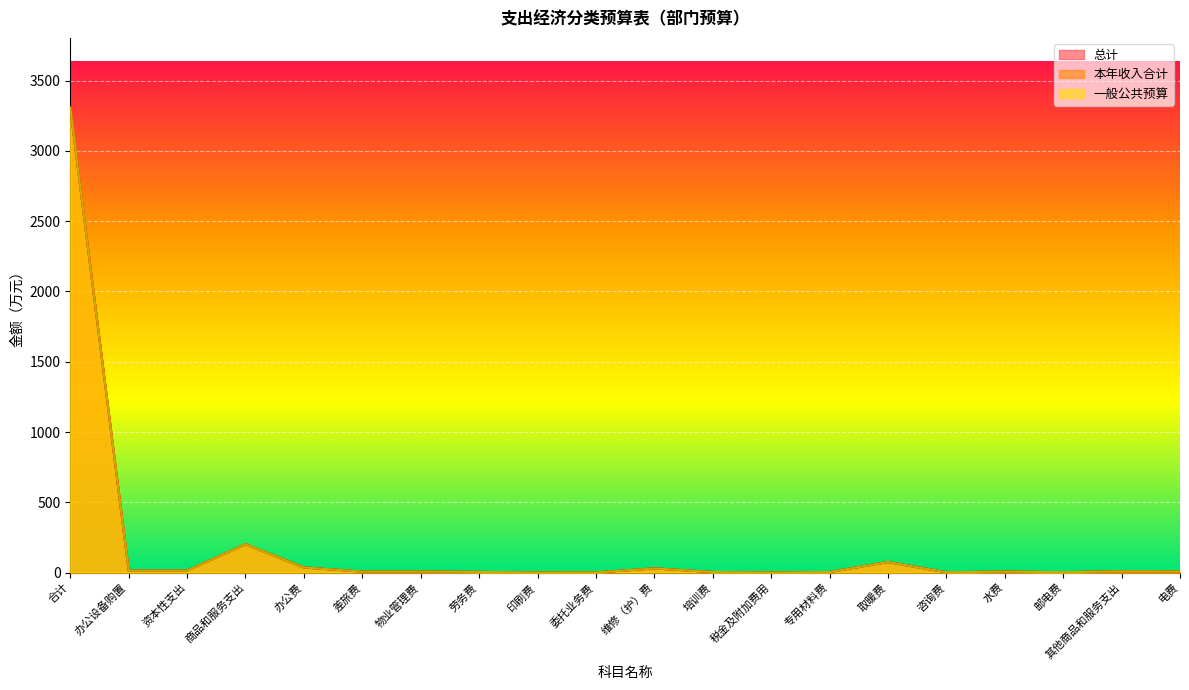

The 本年收入合计 series shows 9.0 at 其他商品和服务支出. True or false?

True